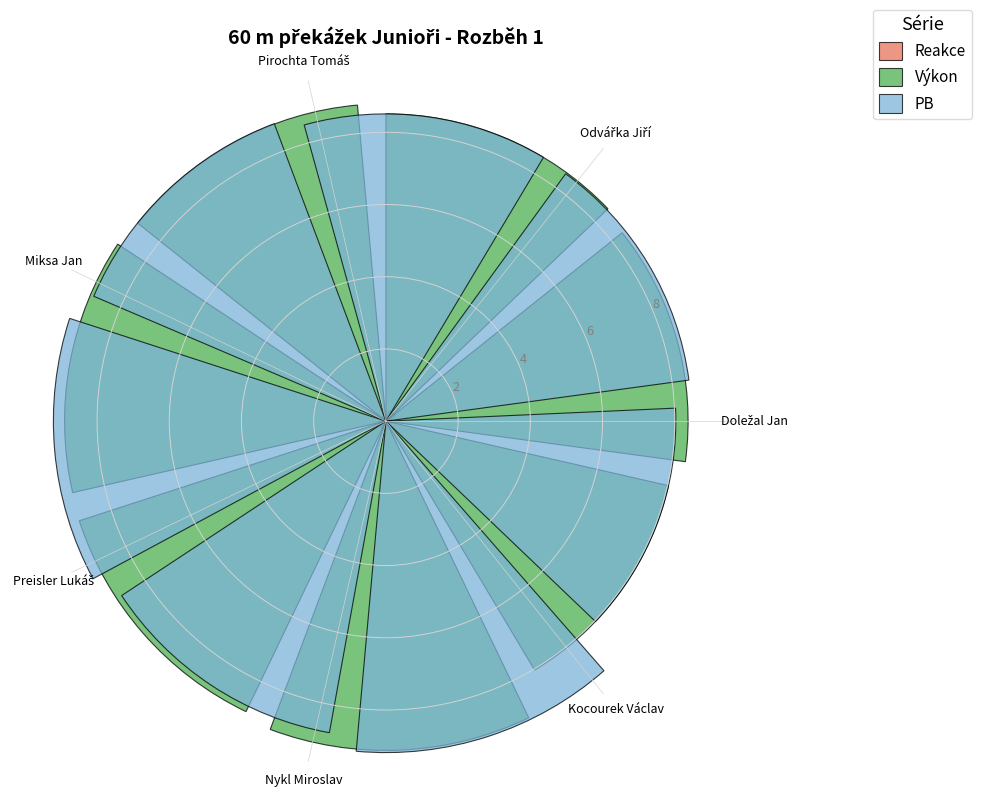

Reading left to right, extract all data points from this chart.

Reakce: 0.1	0.3	0.2	0.1	0.2	0.2	0.1
Výkon: 8.4	8.5	8.8	8.9	8.9	9.1	8.0
PB: 8.5	8.5	8.8	9.2	8.8	9.2	8.0